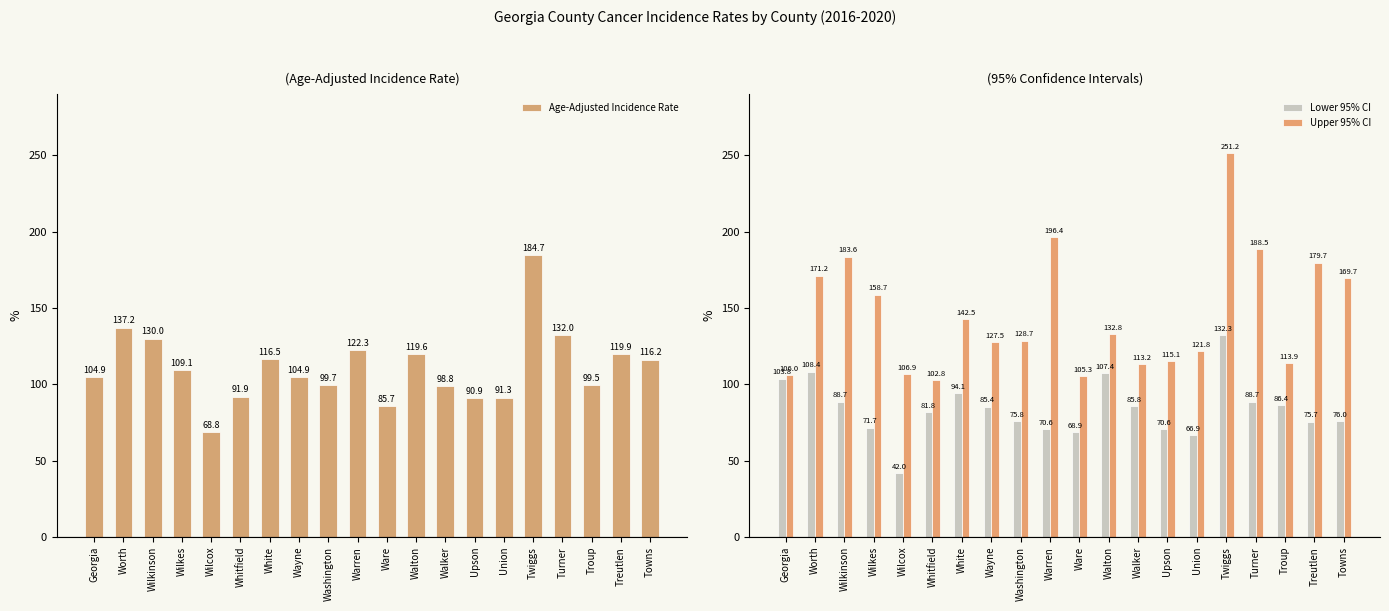

Is it true that Age-Adjusted Incidence Rate equals 116.5 at White?

True